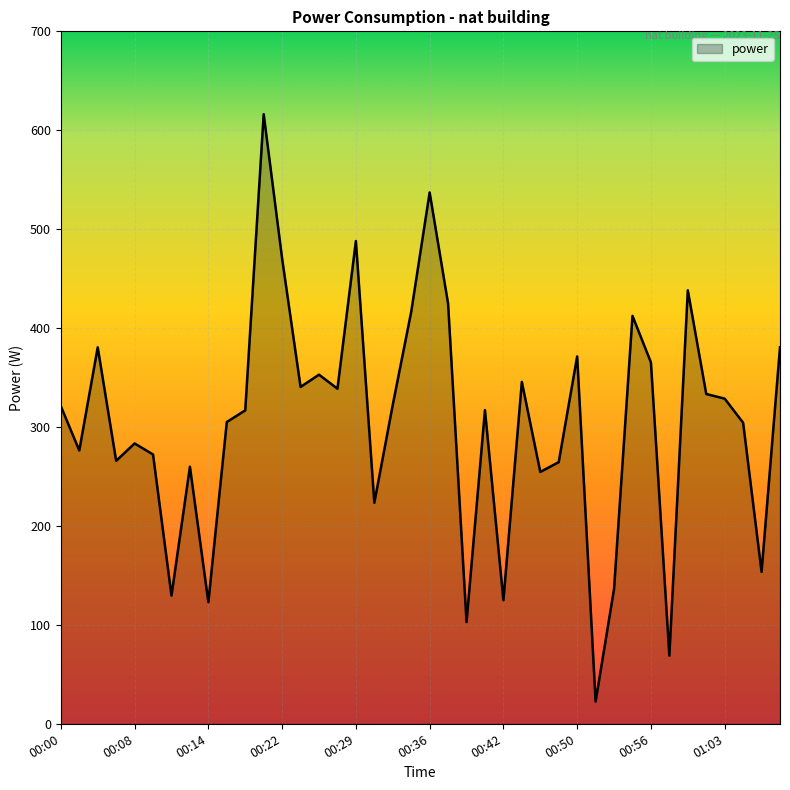

What is the difference between the maximum and minimum values?

593.8